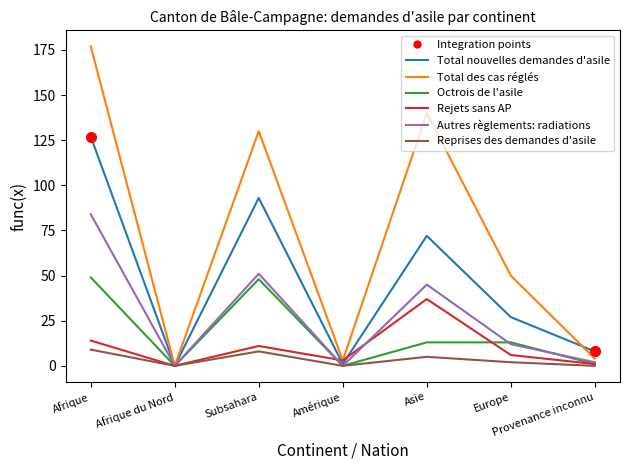

Rank the series by their maximum value, from highest to lowest.

Total des cas réglés, Total nouvelles demandes d'asile, Autres règlements: radiations, Octrois de l'asile, Rejets sans AP, Reprises des demandes d'asile